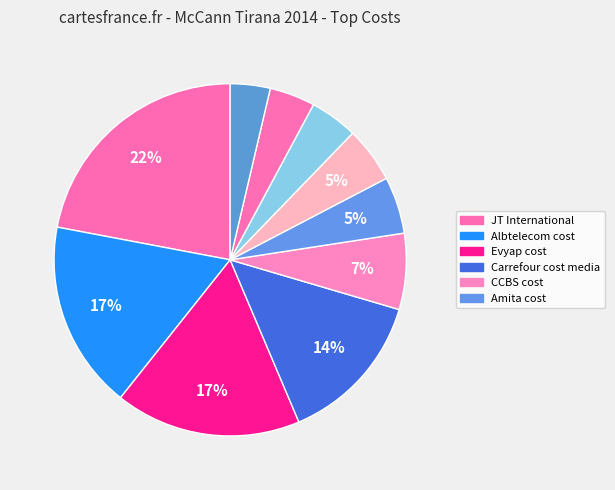

How many slices are in this pie chart?

10